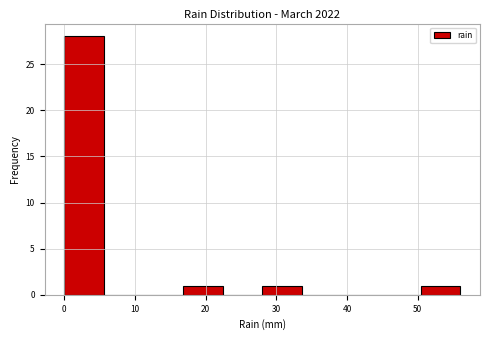

Over which range of the x-axis is the bar tallest?

0.0 to 5.6